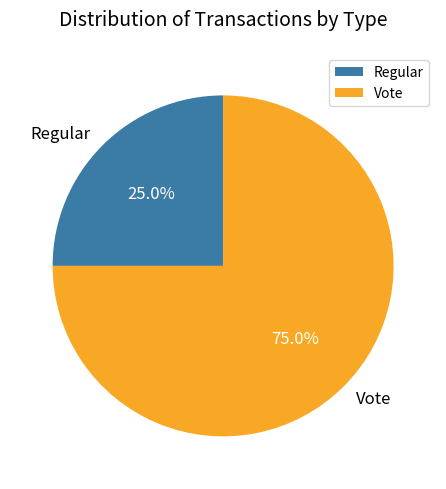

Does any single category account for the majority?

Yes